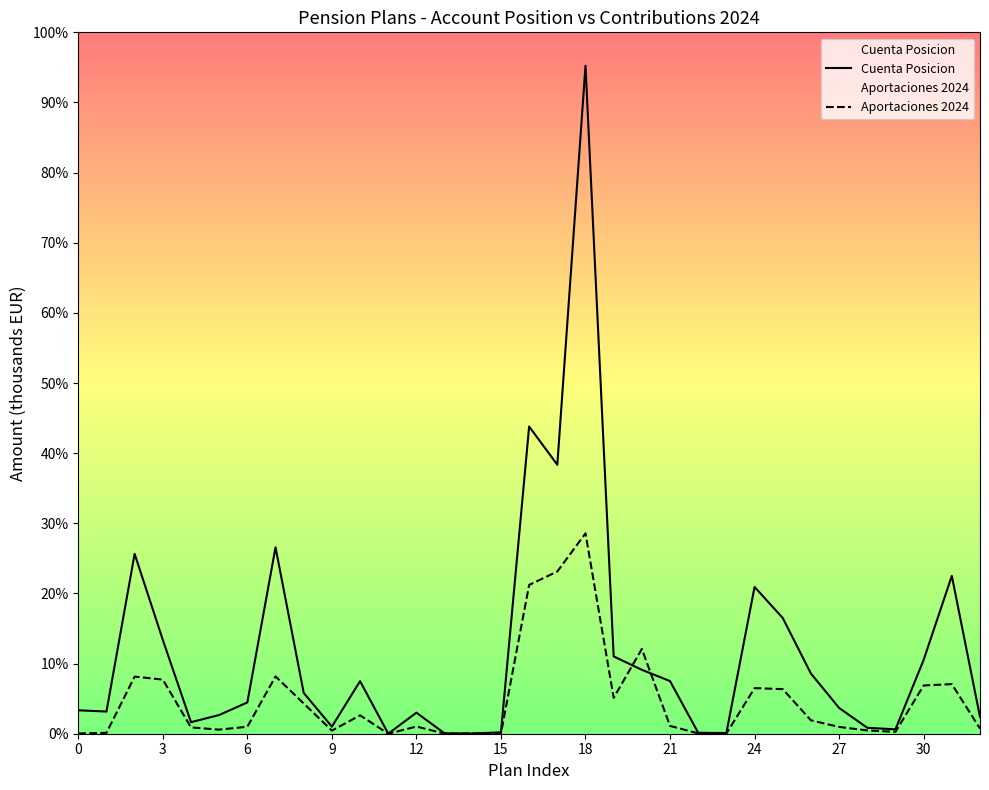

How many categories are shown in the chart?

33